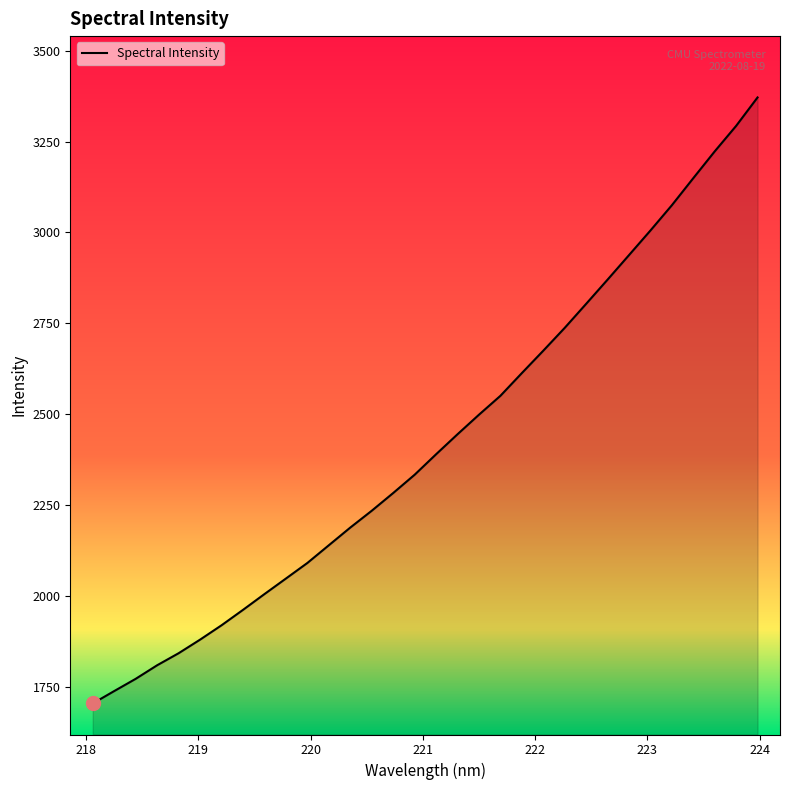

What is the difference between the maximum and minimum values?

1665.3